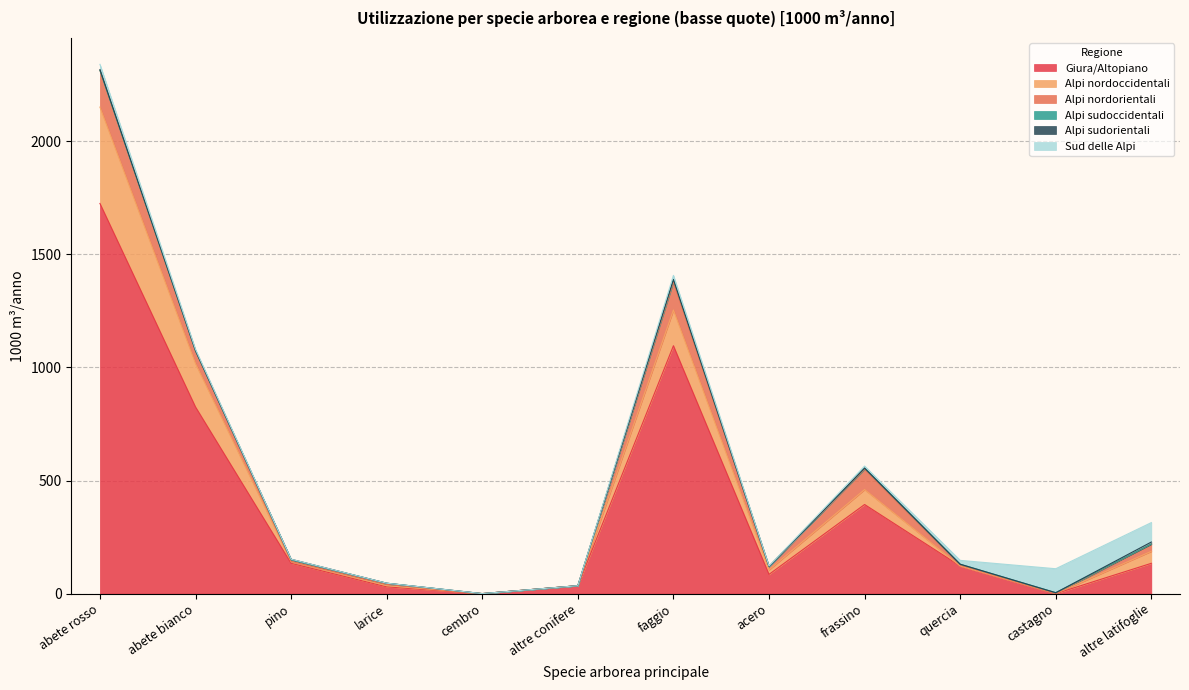

At which category is the sum across all series the highest?

abete rosso